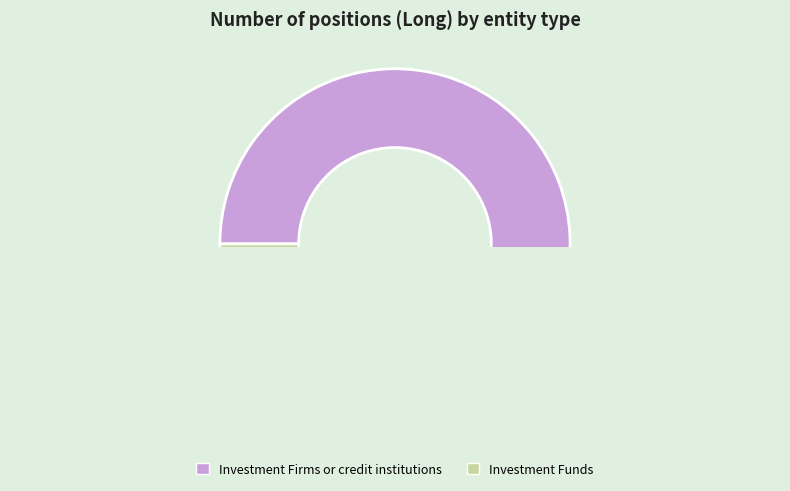

True or false: Investment Funds accounts for 35% of the total.

False